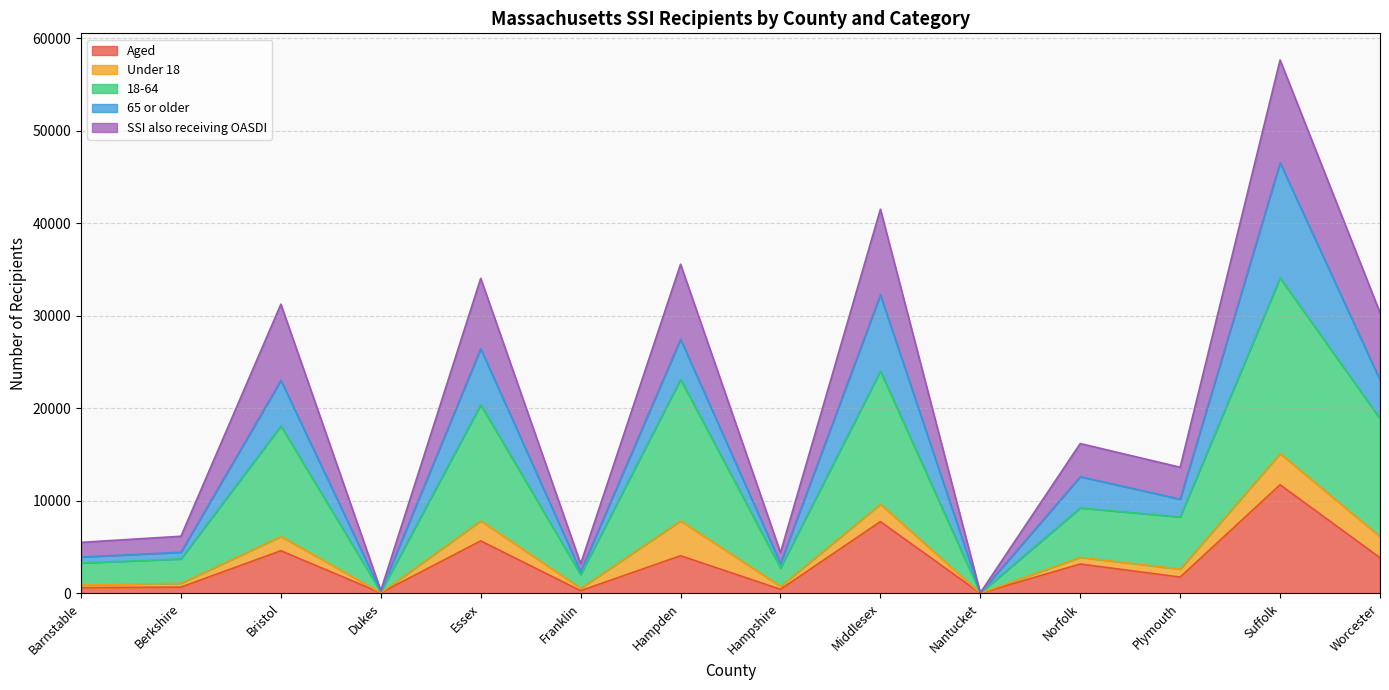

What are all the series names shown in the legend?

Aged, Under 18, 18-64, 65 or older, SSI also receiving OASDI